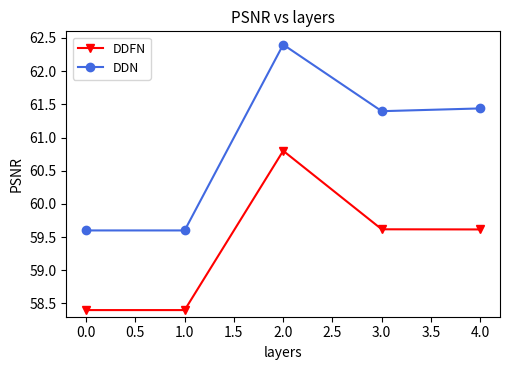

At which category does DDN reach its first local peak?

2.0